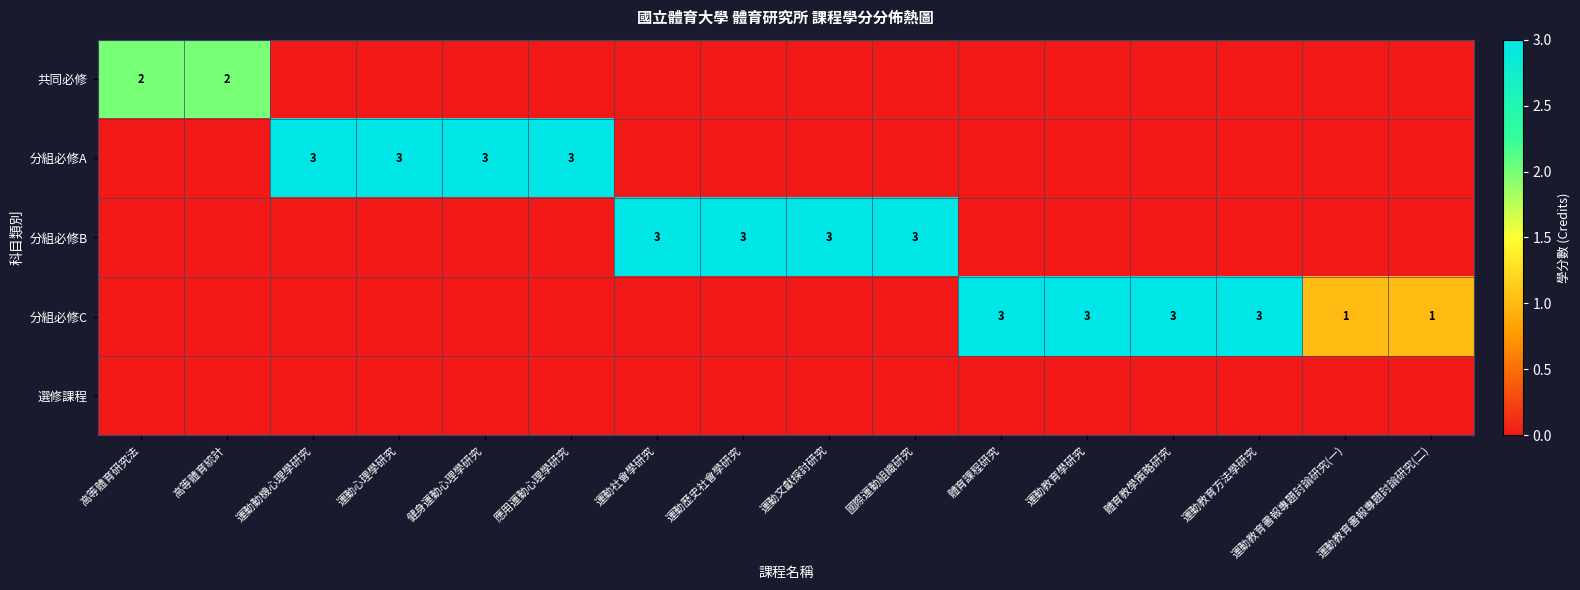

The value of 分組必修C at 體育教學策略研究 is 3. True or false?

True